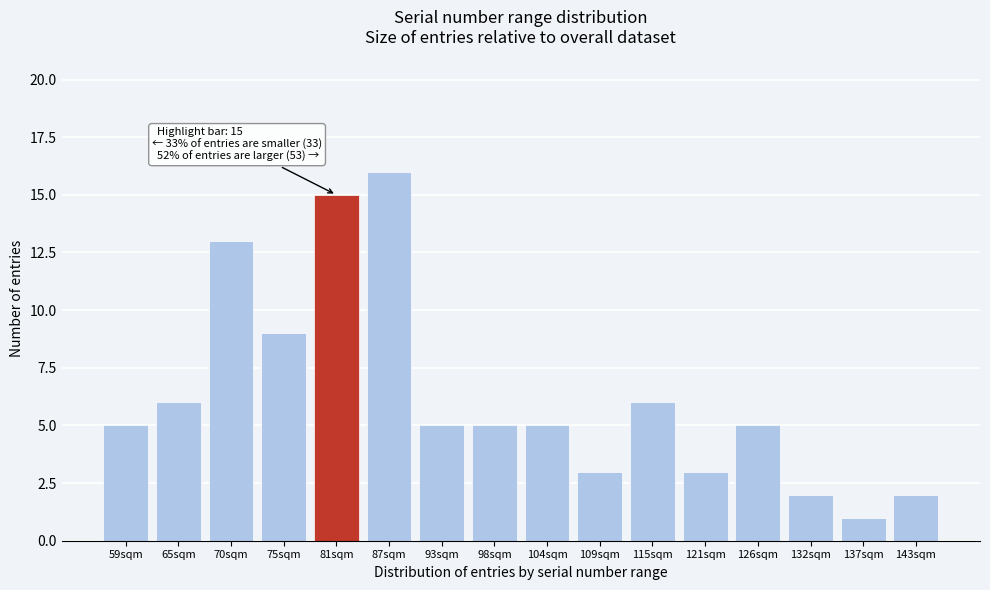

Reading right to left, what are all the values shown in this chart?

143sqm=2	137sqm=1	132sqm=2	126sqm=5	121sqm=3	115sqm=6	109sqm=3	104sqm=5	98sqm=5	93sqm=5	87sqm=16	81sqm=15	75sqm=9	70sqm=13	65sqm=6	59sqm=5